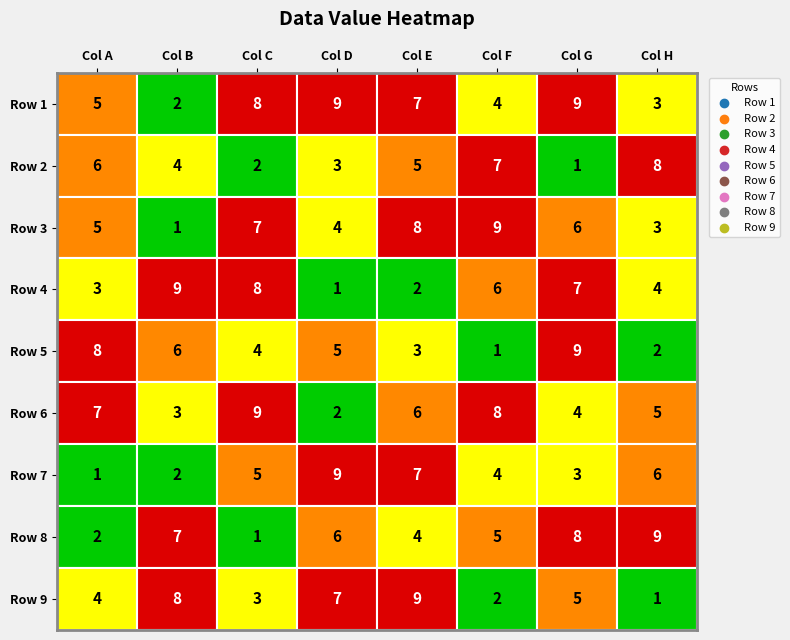

Is it true that Row 8 equals 14 at 7?

False